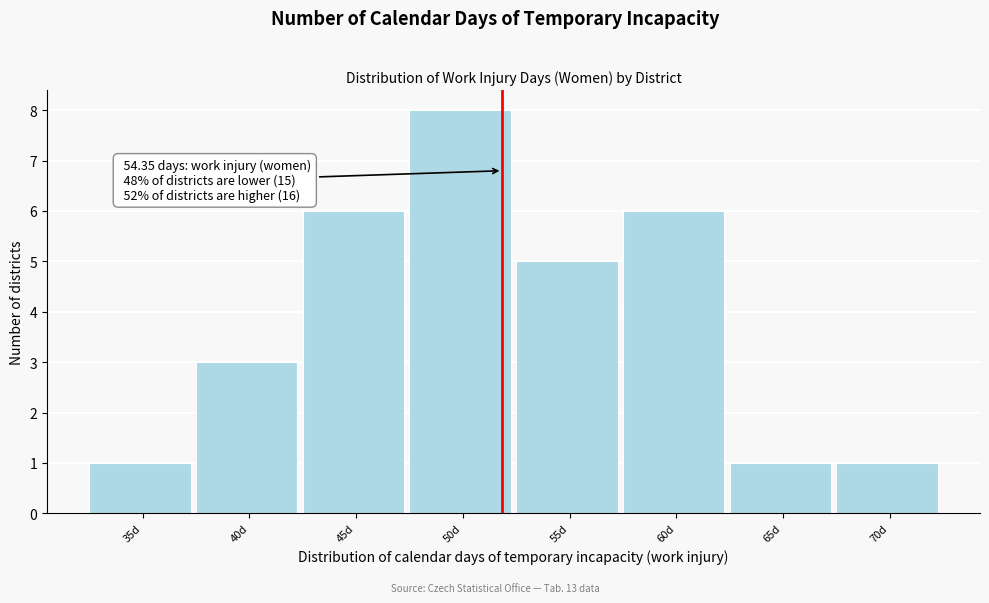

Reading left to right, transcribe all the data shown in this chart.

1	3	6	8	5	6	1	1